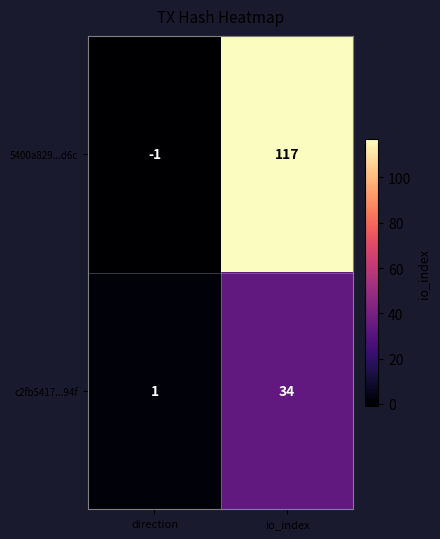

What value does the 5400a829...d6c series have at io_index, to the nearest 5?

115